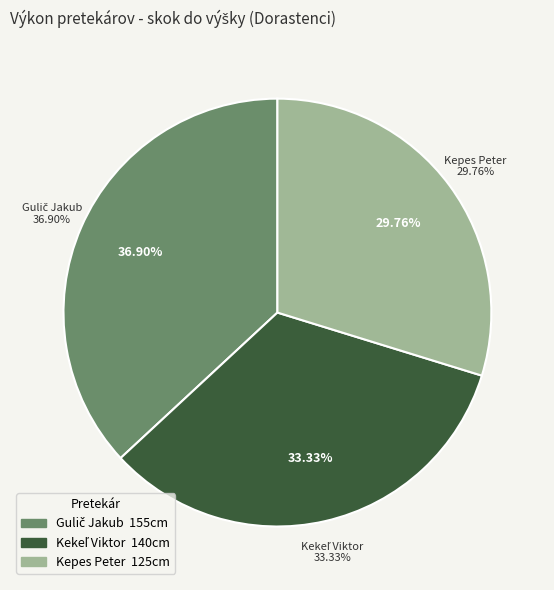

The Kepes Peter slice represents 30% of the pie. True or false?

True